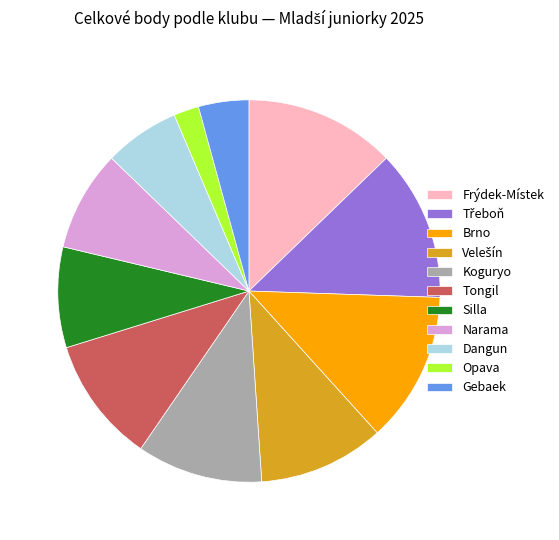

Does Brno represent more than half of the total?

No